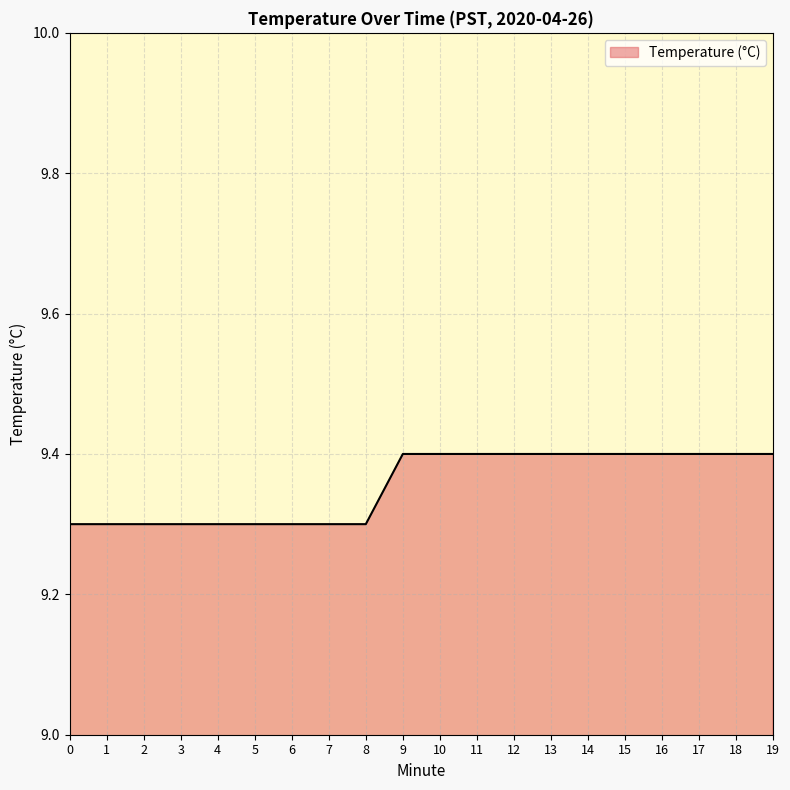

True or false: the data shows 14.9 at 11.

False